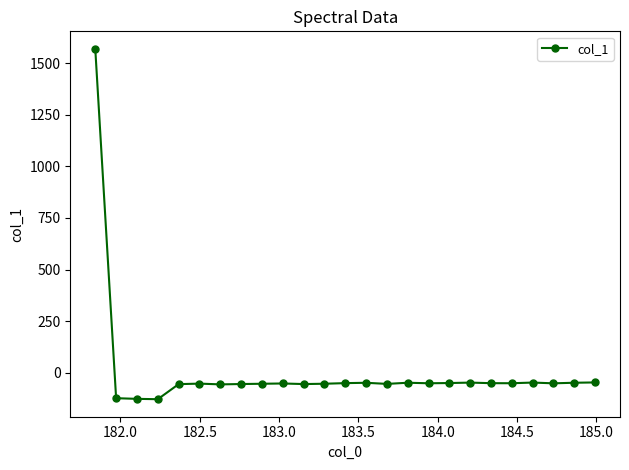

What is the value of the 14th point from the left?

-48.2